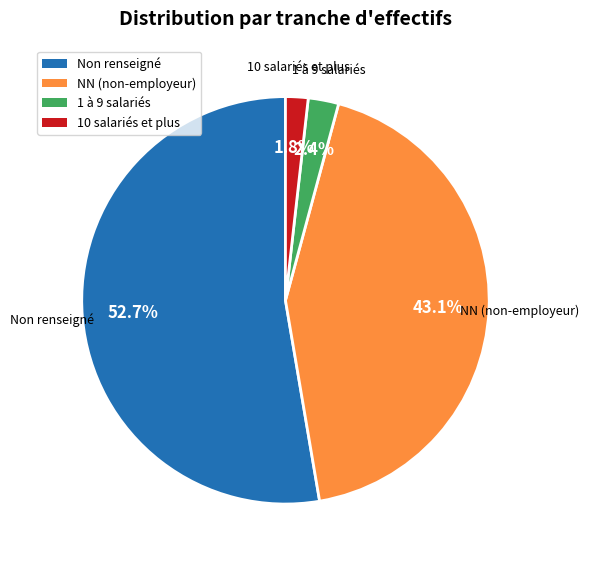

Is there a majority slice in this chart?

Yes